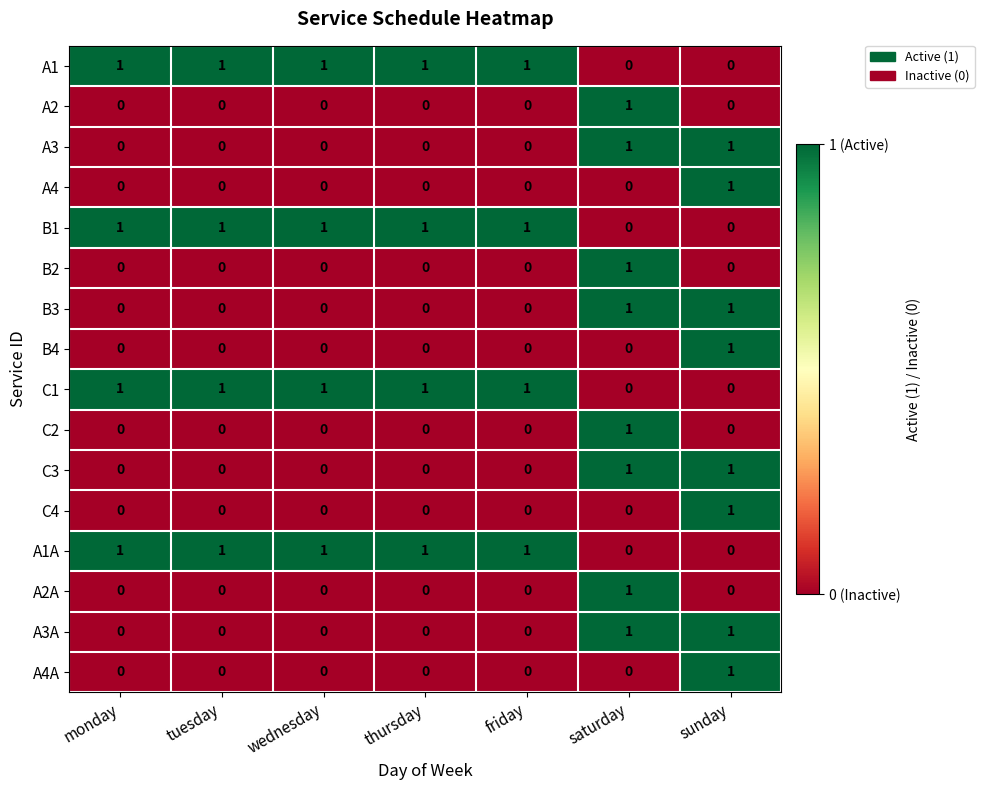

What is the total value across all series at sunday?

8